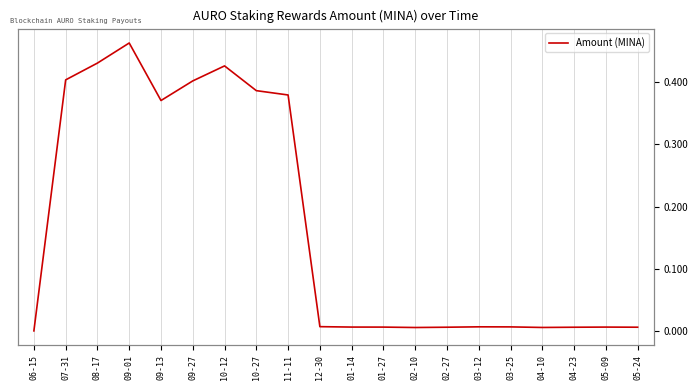

What is the maximum value shown in the chart?

0.5